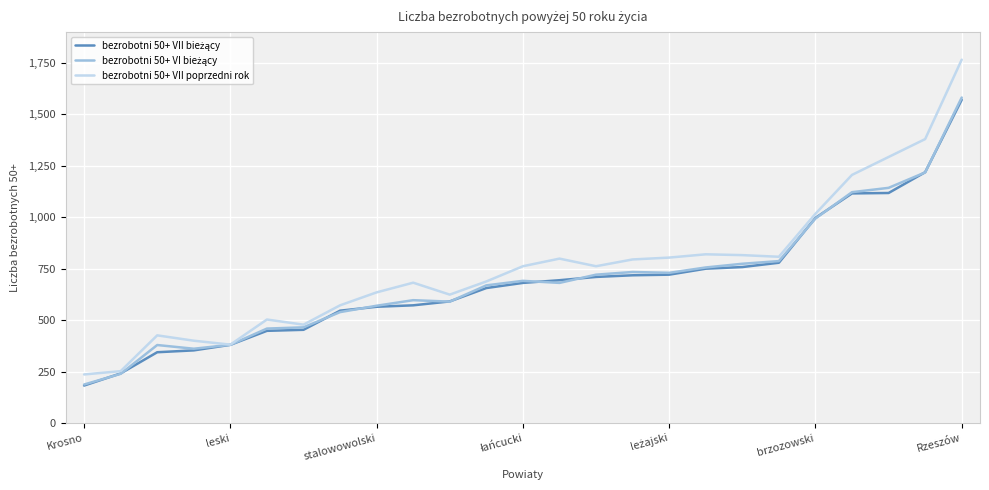

What is the smallest value displayed?

182